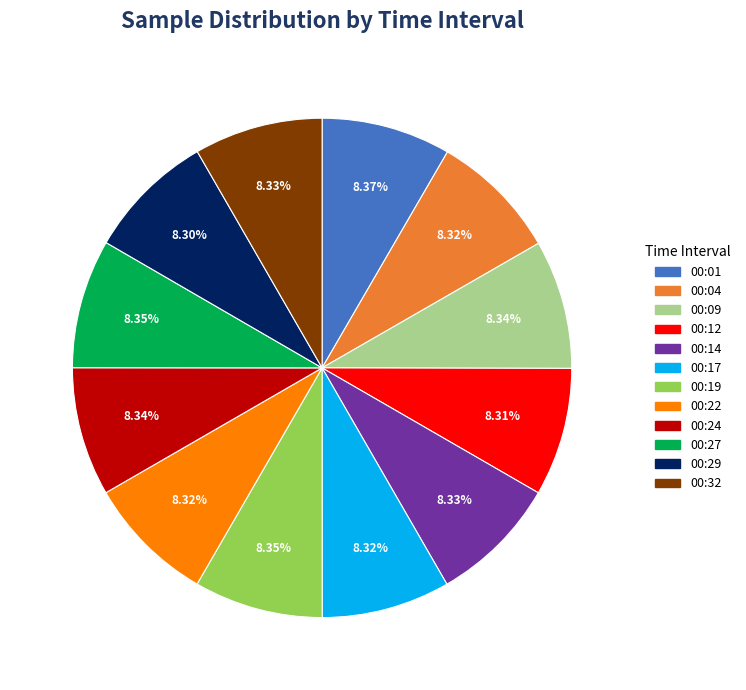

What is the ratio of the value at 00:32 to the value at 00:27?

1.0